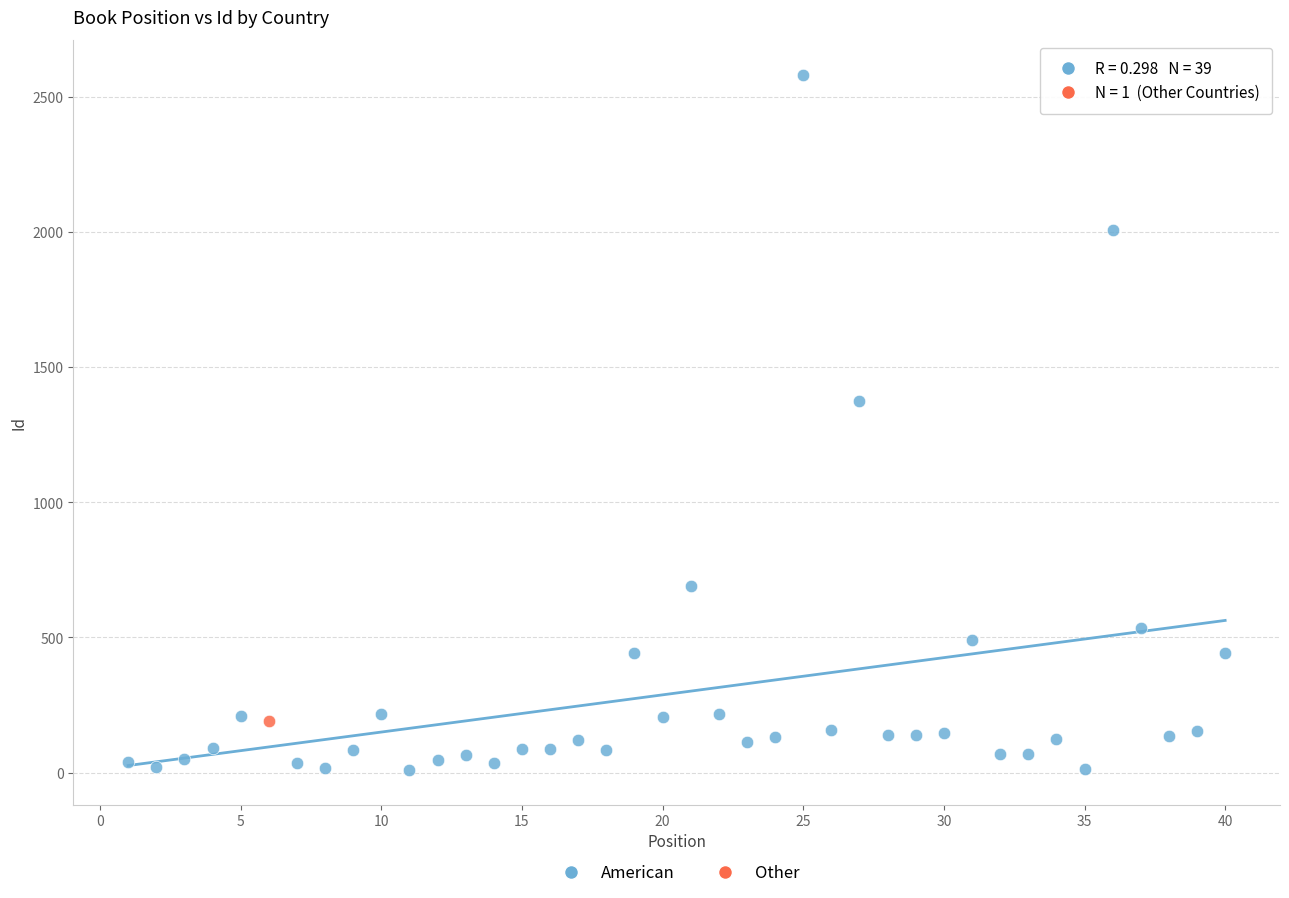

What are all the series names shown in the legend?

American, Other